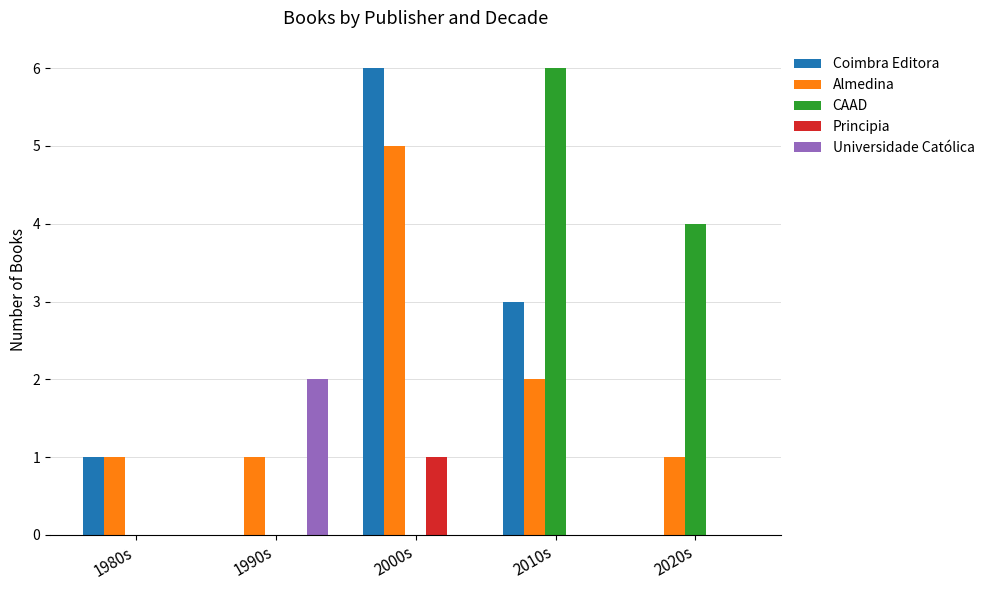

Between 1980s and 2020s, which series saw the biggest shift?

CAAD